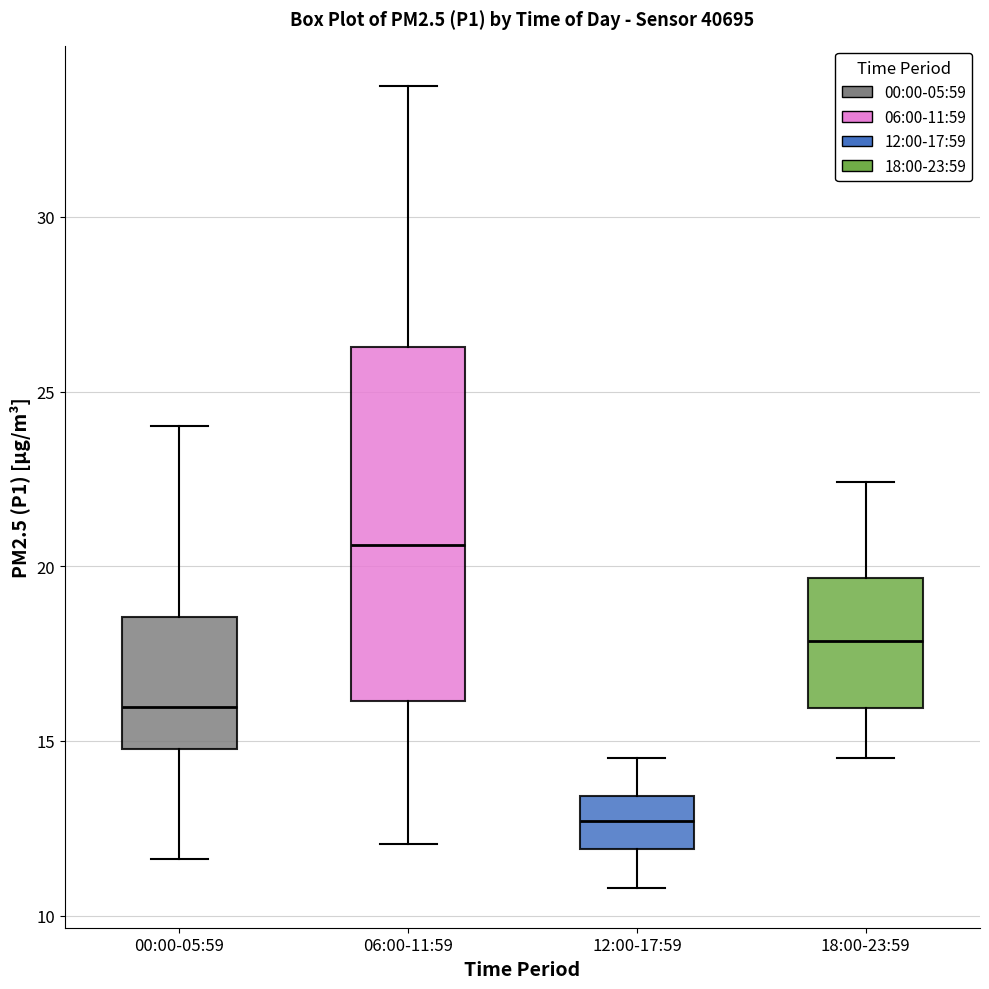

Where is the lower edge of the box for 18:00-23:59 on the y-axis? The values are not printed on the chart, so give them approximately, as read against the axis.

16.0